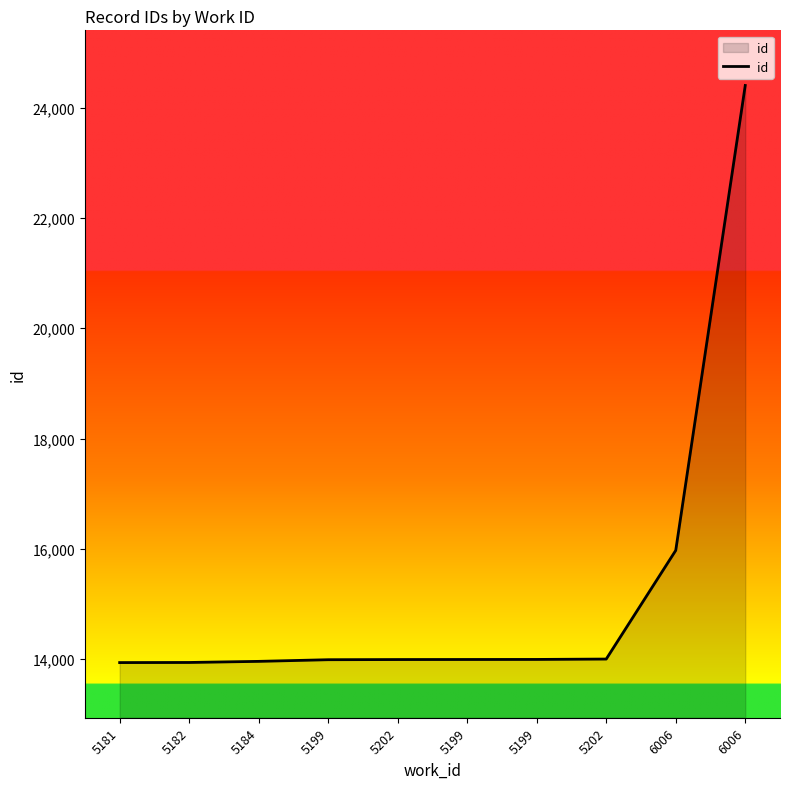

Reading left to right, list all the values displayed in this chart.

5181=13937	5182=13939	5184=13959	5199=13989	5202=13992	5199=13993	5199=13994	5202=14001	6006=15971	6006=24401